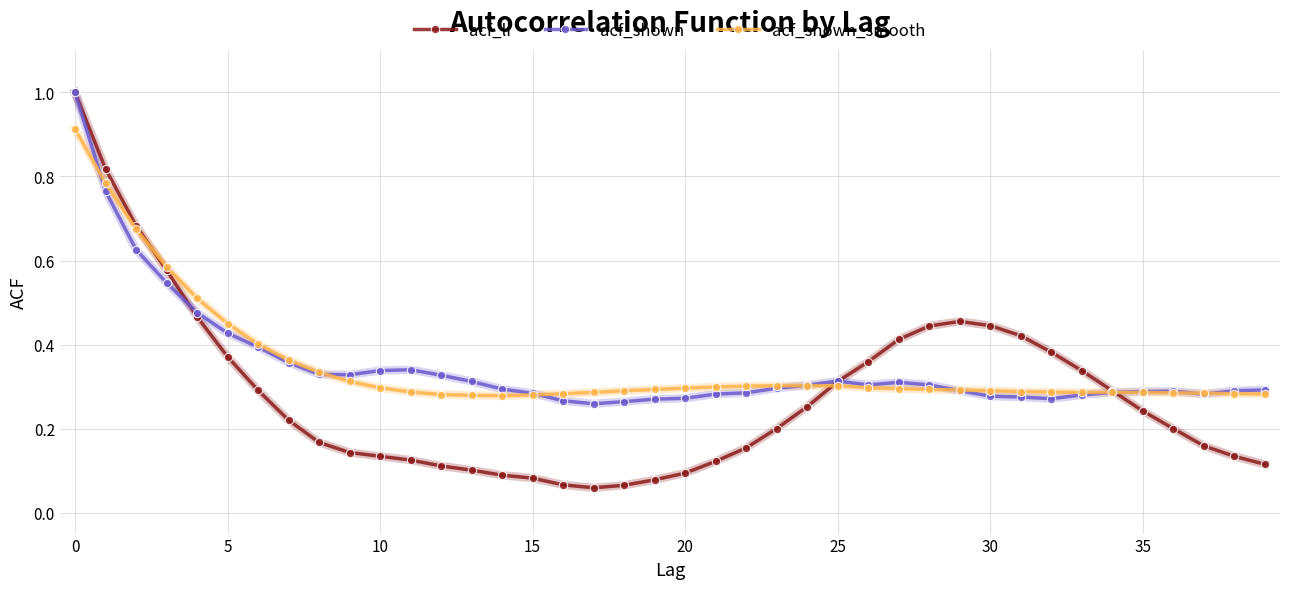

At how many categories does at least one series exceed 0?

40